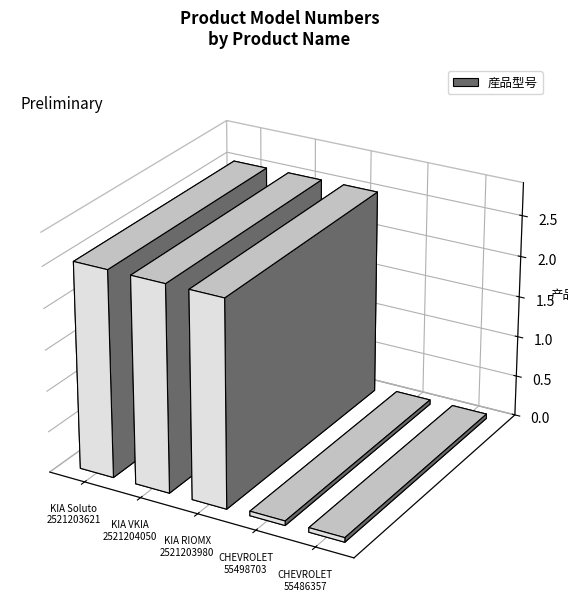

Reading right to left, transcribe all the data shown in this chart.

Belt 55486357 for CHEVROLET=55486357	Belt 55498703 for CHEVROLET=55498703	Belt 2521203980 for KIA RIOMX=2521203980	Belt 2521204050 for KIA VKIA=2521204050	Belt 2521203621 for KIA Soluto=2521203621